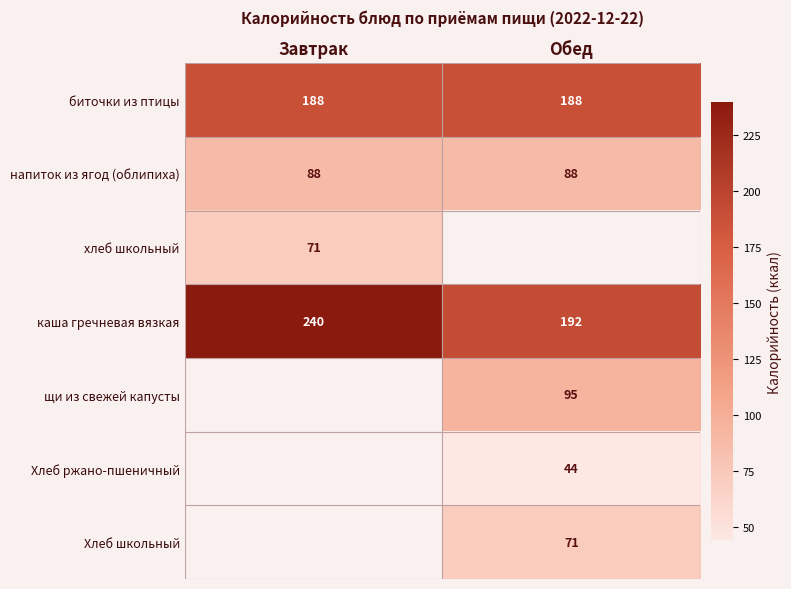

Rank the categories by каша гречневая вязкая value from highest to lowest.

Завтрак, Обед